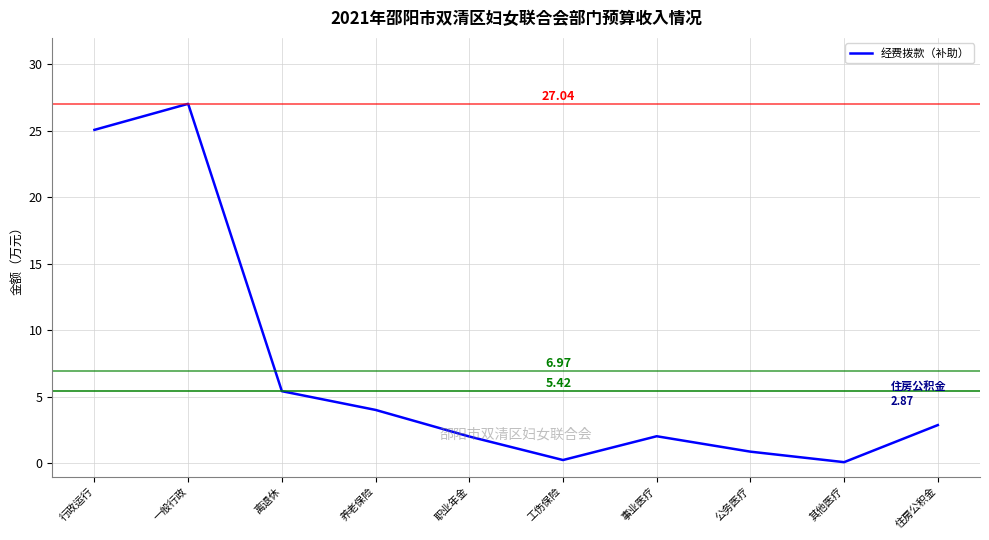

At which label is the value closest to 13?

离退休